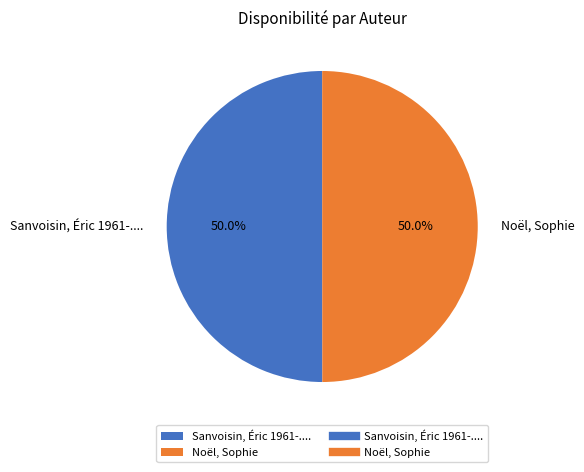

How much of the chart is everything except Noël, Sophie?

50.0%